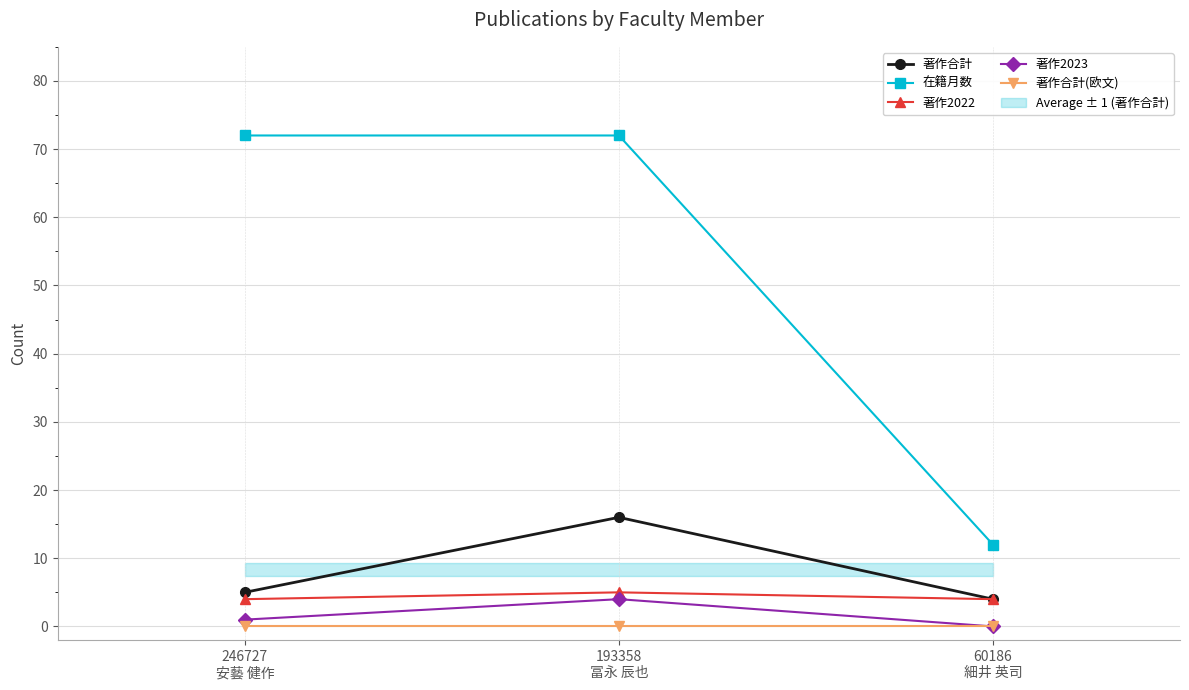

Is the value of 著作合計(欧文) at 246727
安藝 健作 greater than the value of 著作2023 at 193358
冨永 辰也?

No